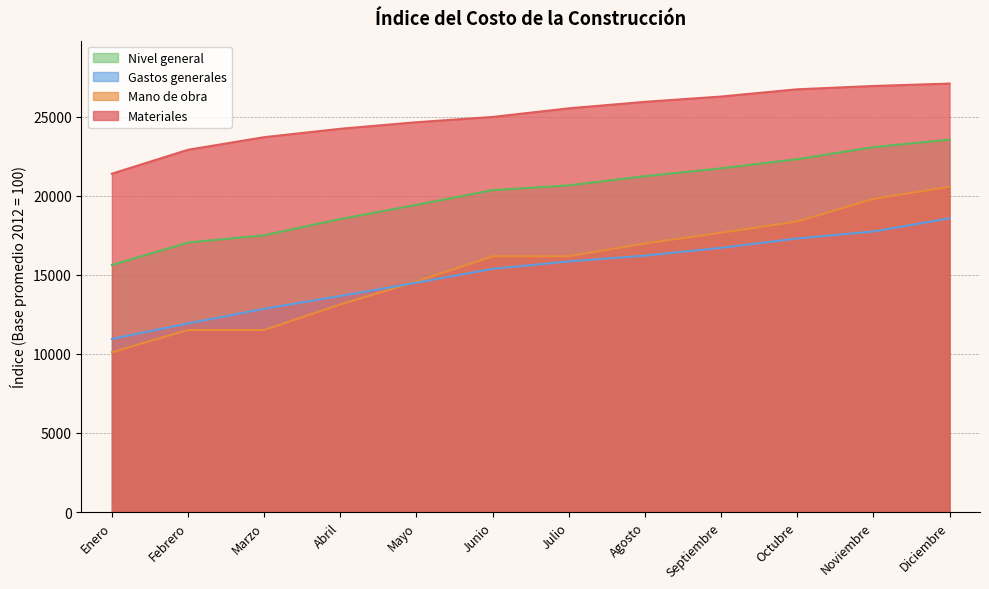

List the labels in order of Gastos generales value, smallest first.

Enero, Febrero, Marzo, Abril, Mayo, Junio, Julio, Agosto, Septiembre, Octubre, Noviembre, Diciembre